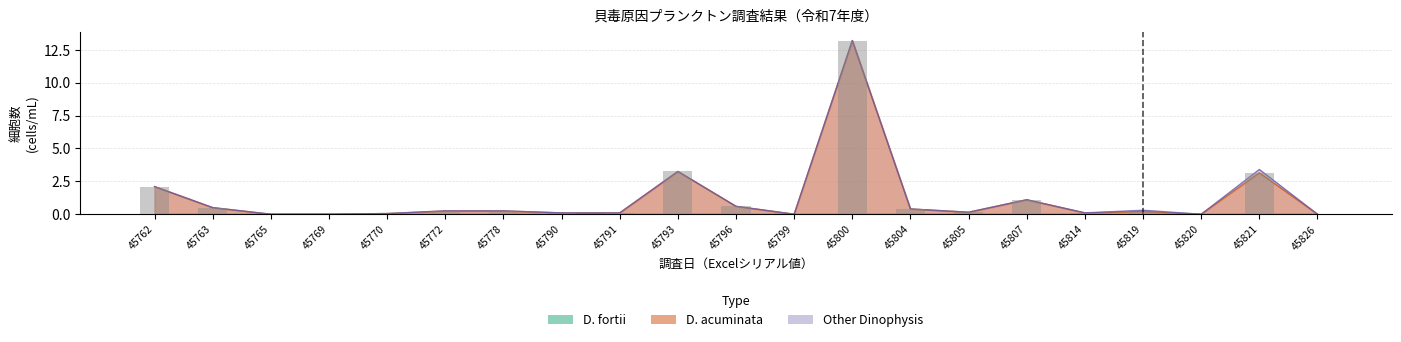

Reading left to right, transcribe all the data shown in this chart.

2.1	0.5	0.0	0.0	0.1	0.2	0.2	0.1	0.1	3.2	0.6	0.0	13.2	0.4	0.1	1.1	0.1	0.2	0.0	3.1	0.0